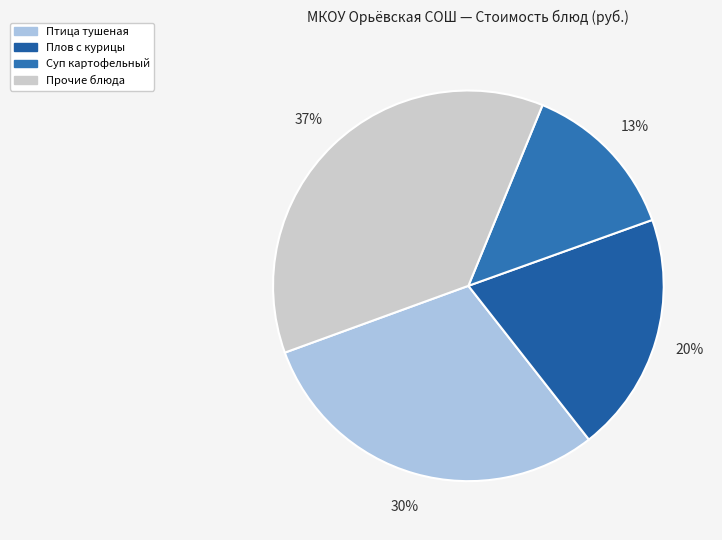

How many slices are in this pie chart?

4